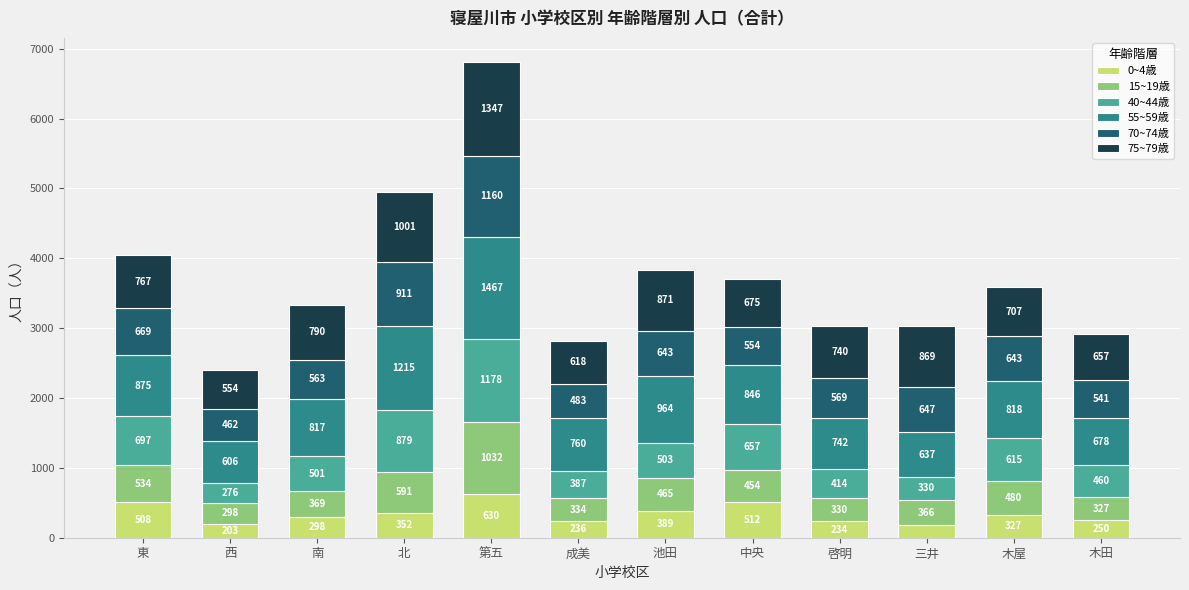

Which category has the highest value in the 0~4歳 series?

第五